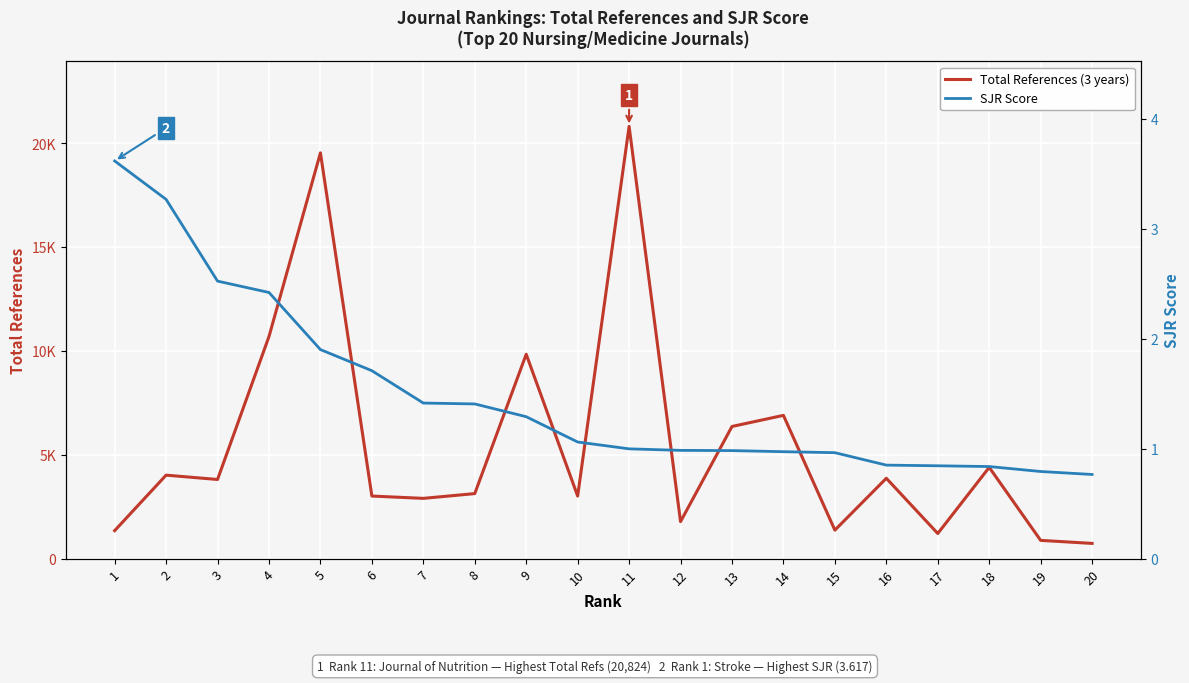

True or false: Total References (3 years) and SJR Score intersect in this chart.

False